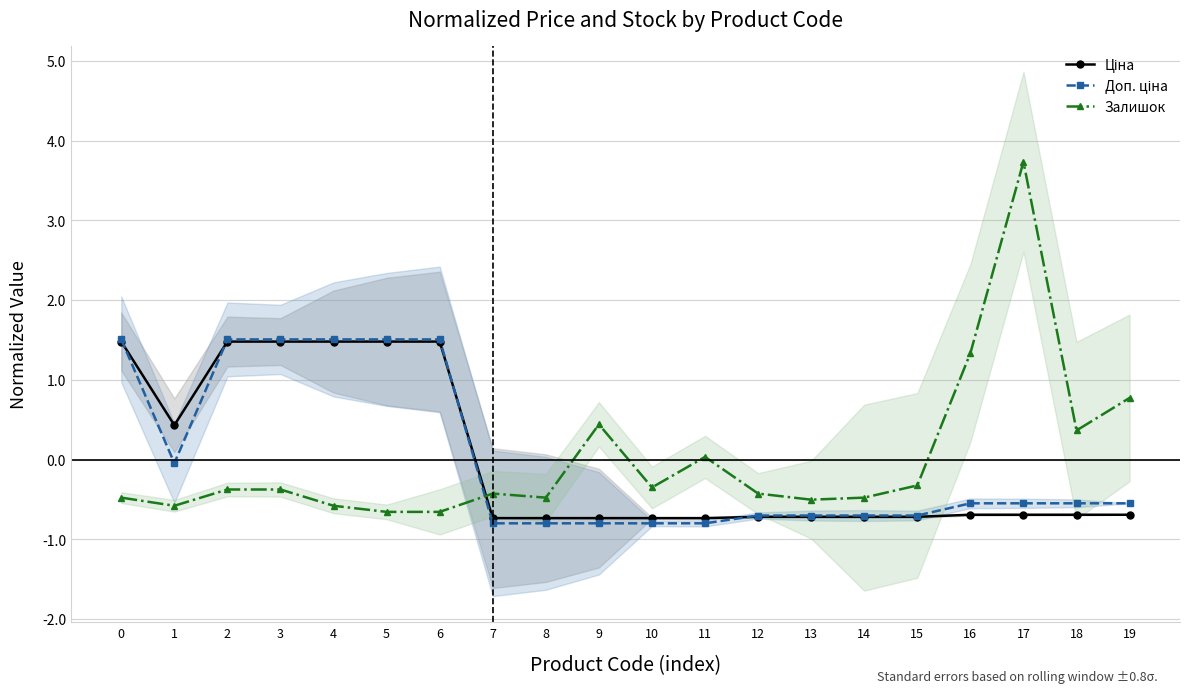

Does the chart display data point markers on the line(s)?

Yes